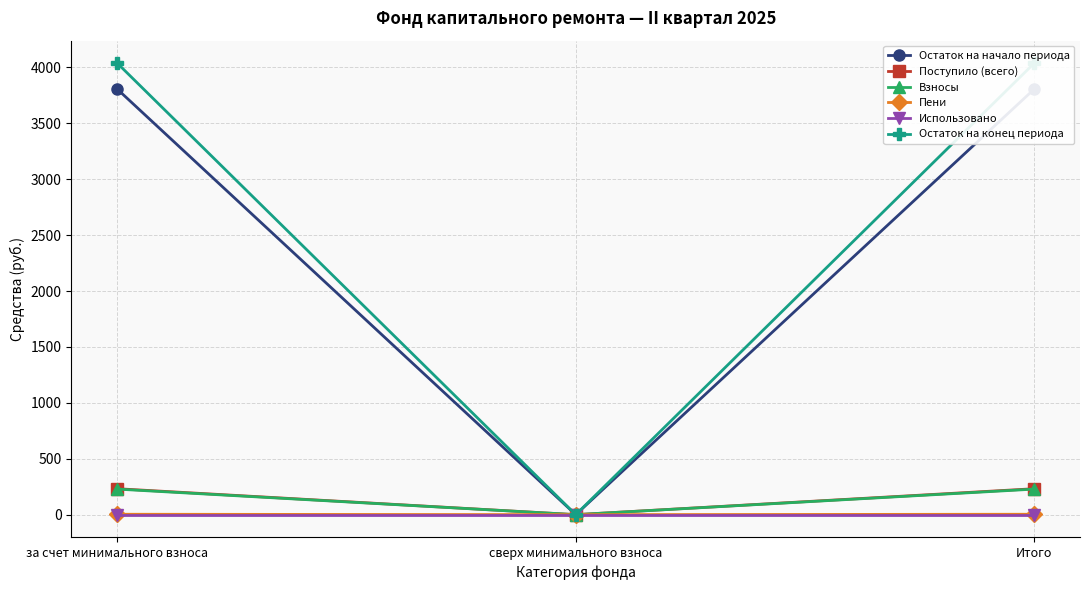

At how many categories does at least one series exceed 362?

2